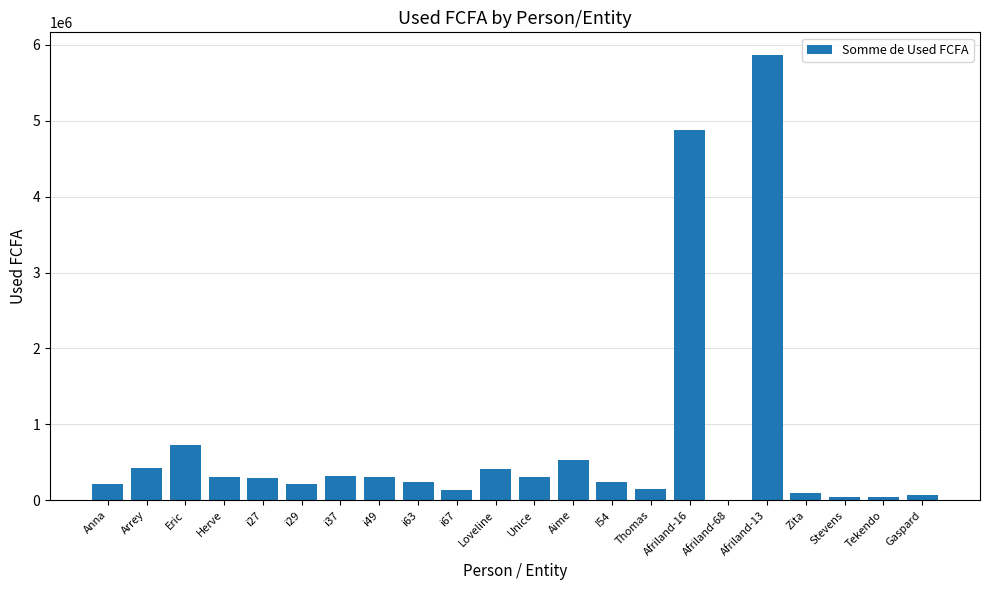

What is the ratio of the value at Thomas to the value at i49?

0.5